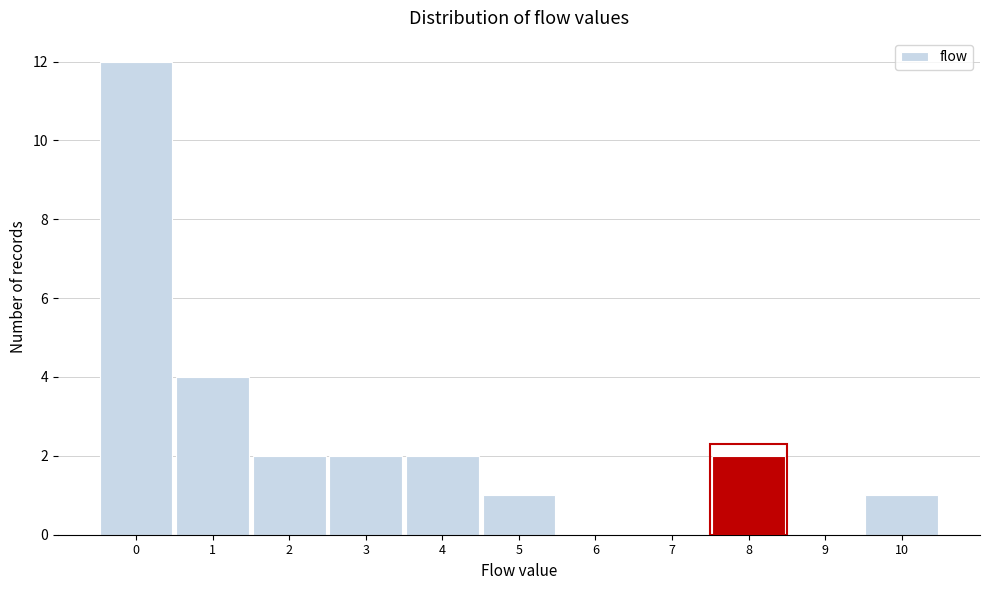

How tall is the bar that spans 1.5 to 2.5 on the x-axis? The values are not printed on the chart, so give them approximately, as read against the axis.

2